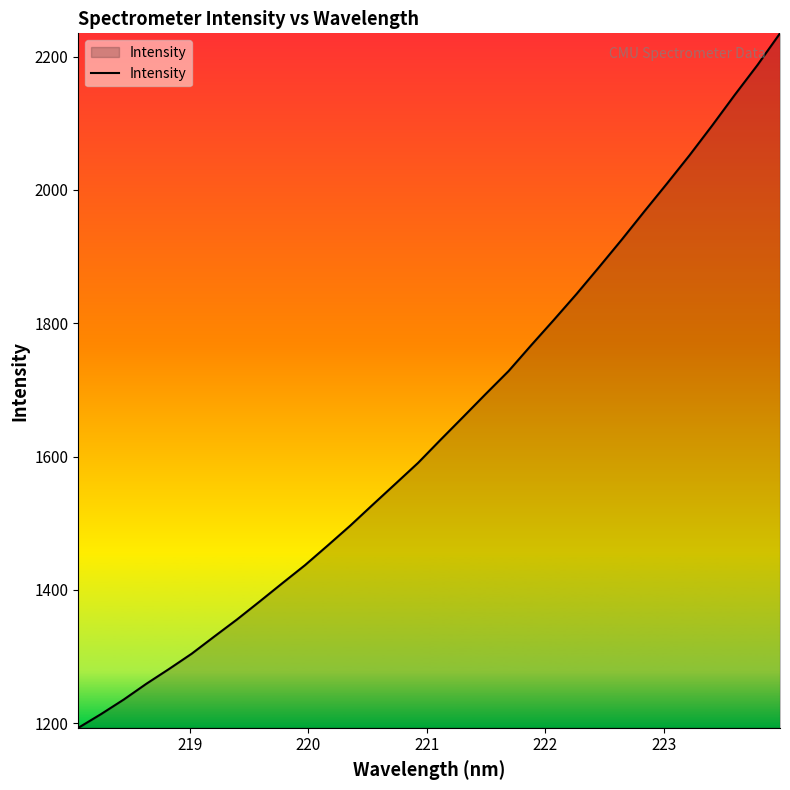

What is the smallest value displayed?

1193.2